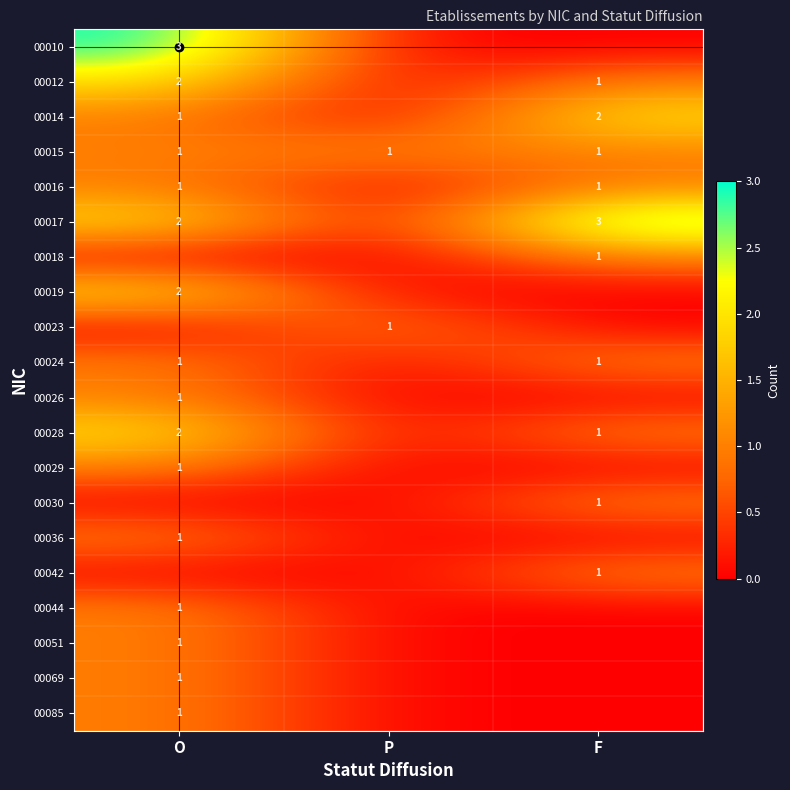

Is it true that 00024 equals 2 at F?

False